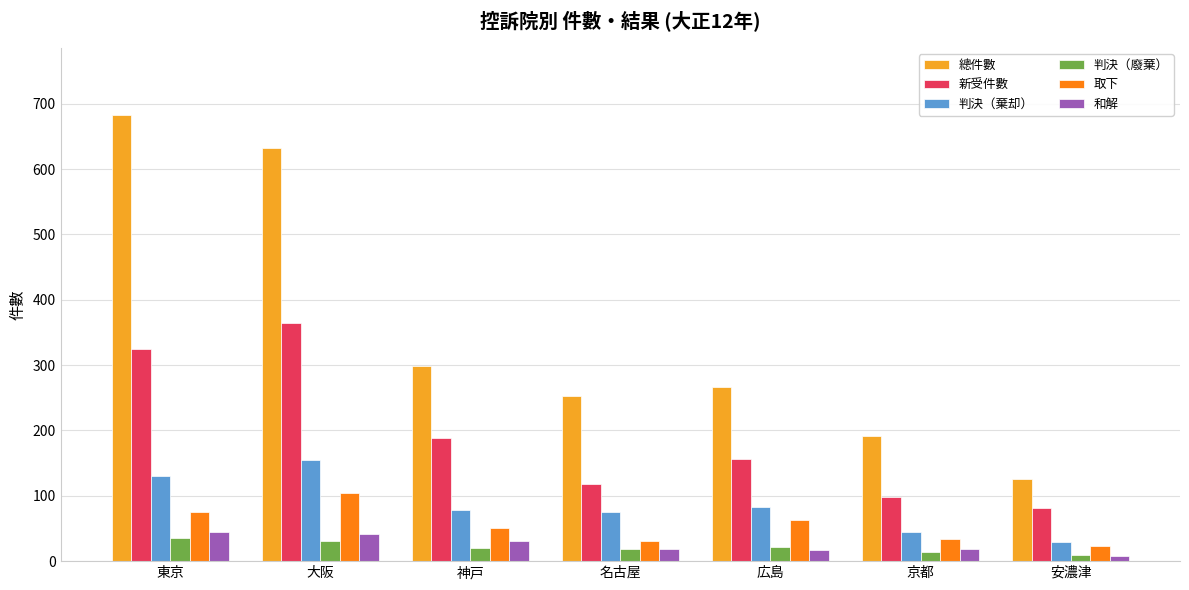

Which series has the widest spread of values?

總件數